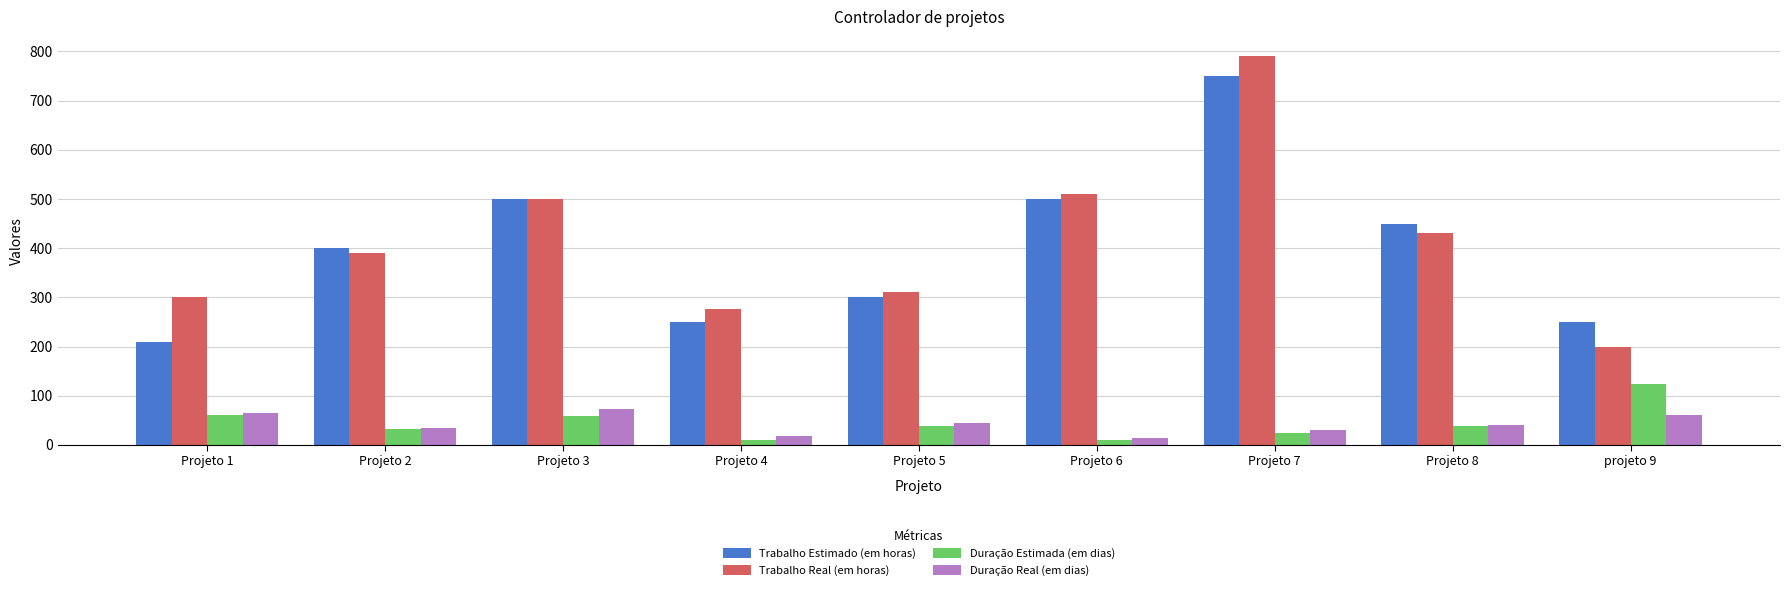

Rank the series by their maximum value, from highest to lowest.

Trabalho Real (em horas), Trabalho Estimado (em horas), Duração Estimada (em dias), Duração Real (em dias)